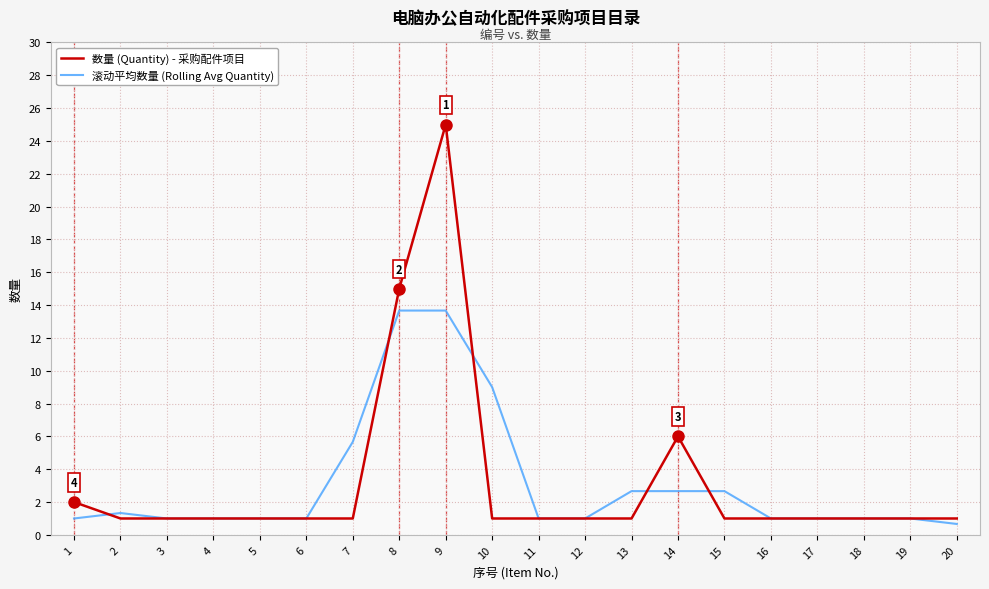

Is the value of 滚动平均数量 (Rolling Avg Quantity) at 8 greater than the value of 数量 (Quantity) - 采购配件项目 at 5?

Yes